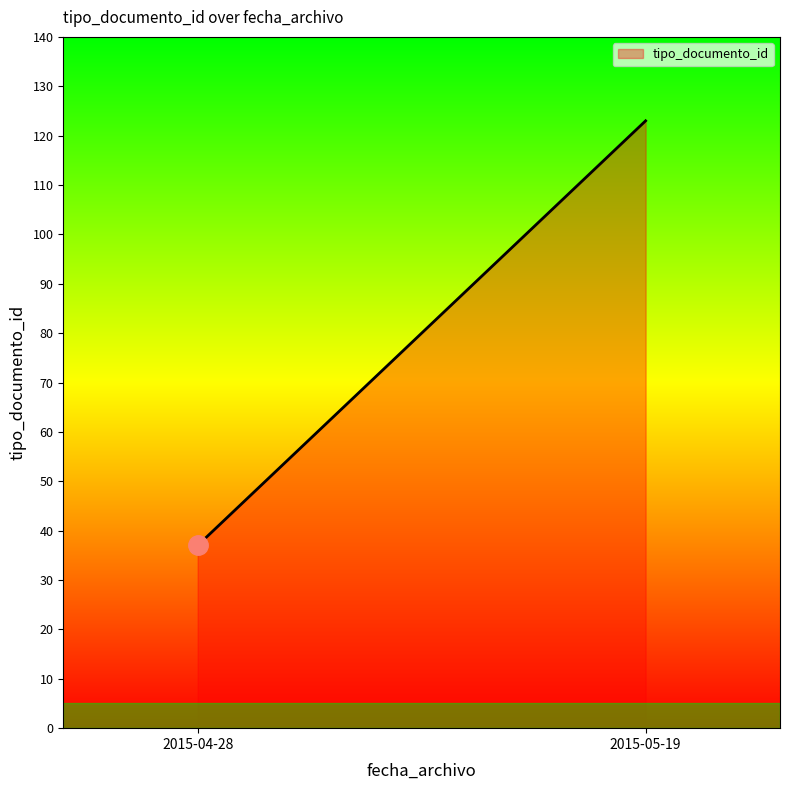

What is the difference between the maximum and minimum values?

86.0